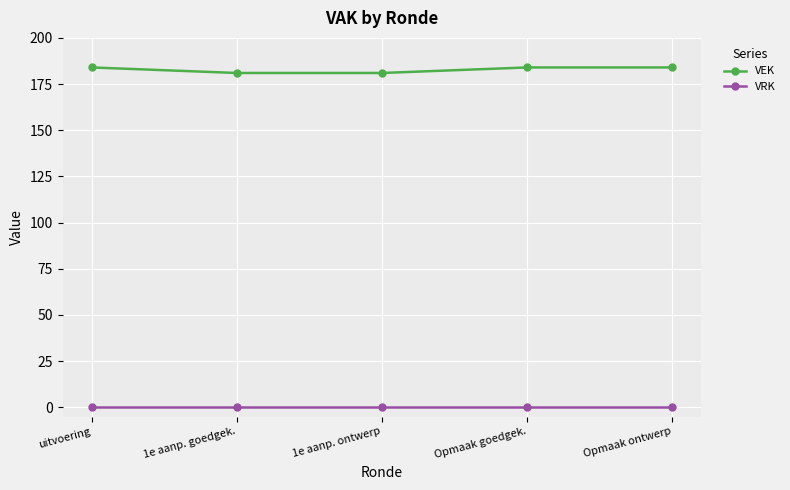

Which series has the widest spread of values?

VEK